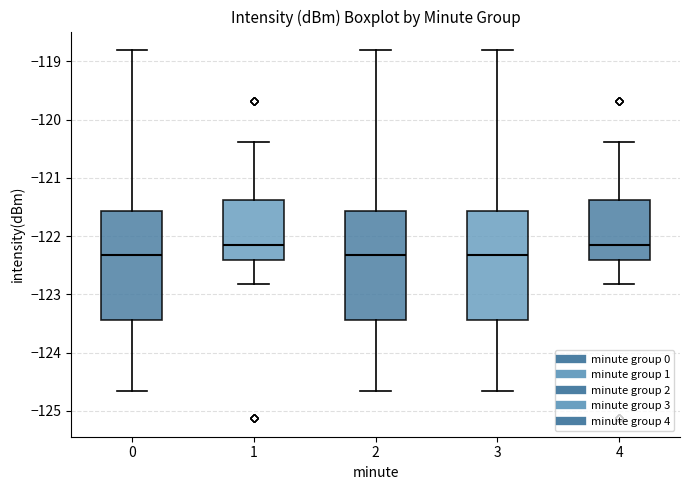

Where is the upper edge of the box at x = 3 on the y-axis? The values are not printed on the chart, so give them approximately, as read against the axis.

-121.6